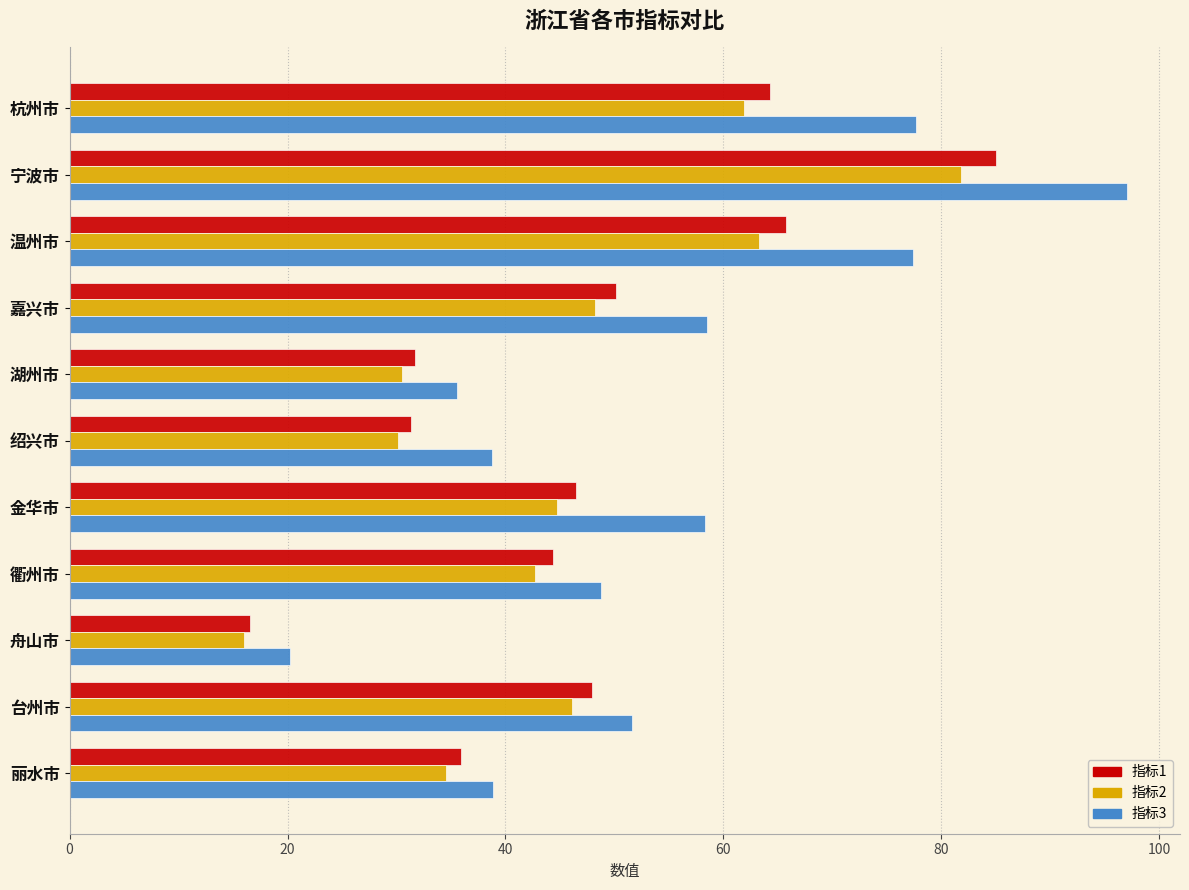

At which category is the sum across all series the highest?

宁波市